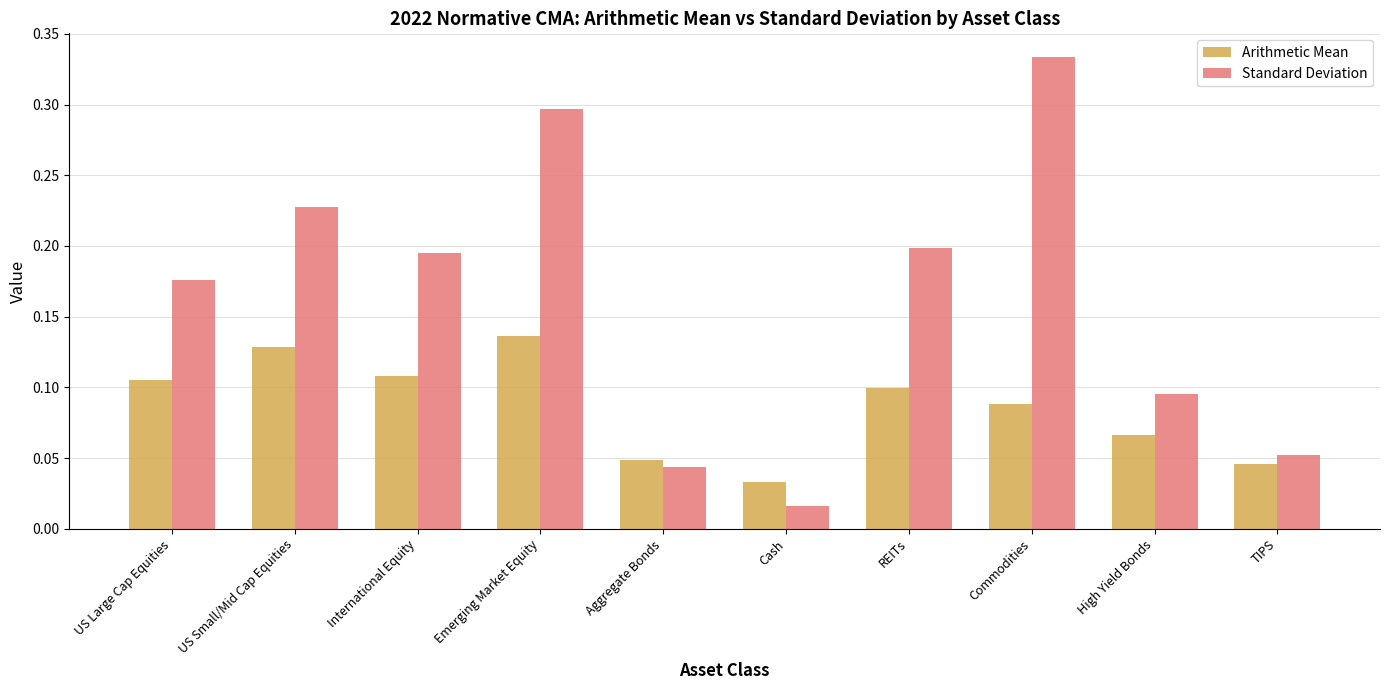

Rank the series by their average value, from highest to lowest.

Standard Deviation, Arithmetic Mean